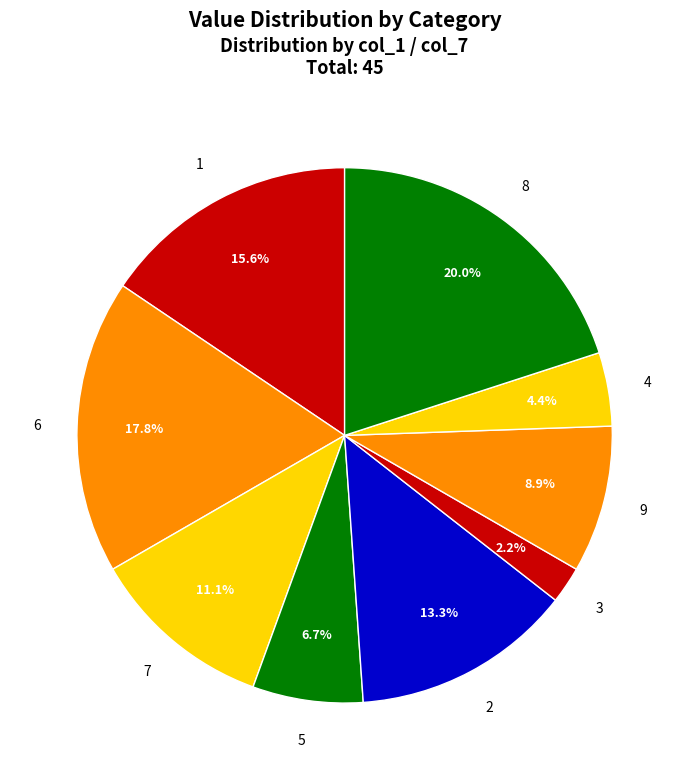

Is it true that 4 is 4% of the pie?

True